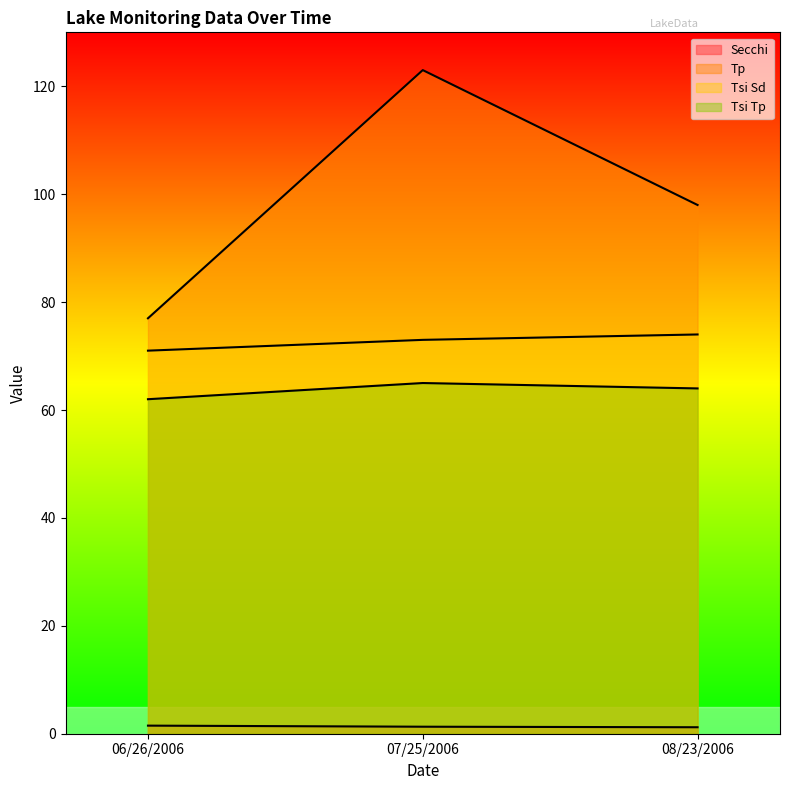

What is the maximum value for Tp?

123.0